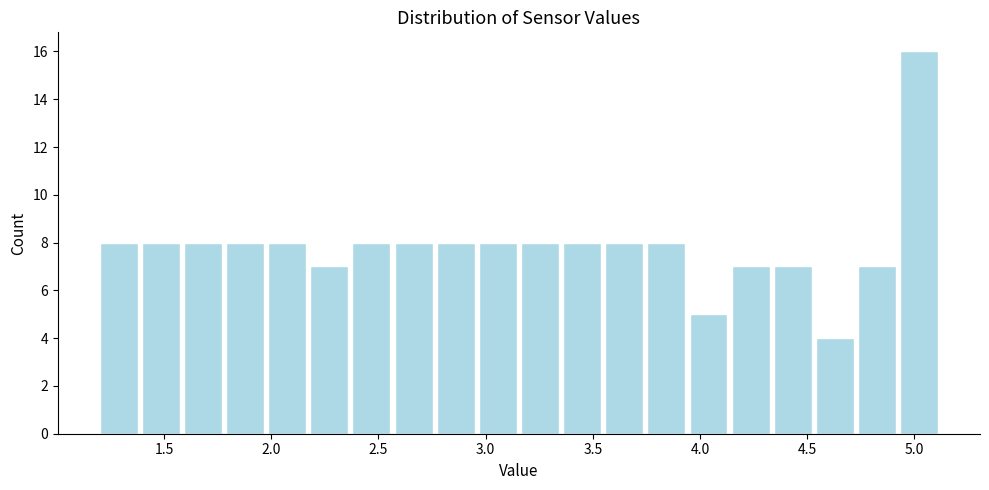

Read against the x-axis, roughly where is the centre of the tallest bar?

5.00